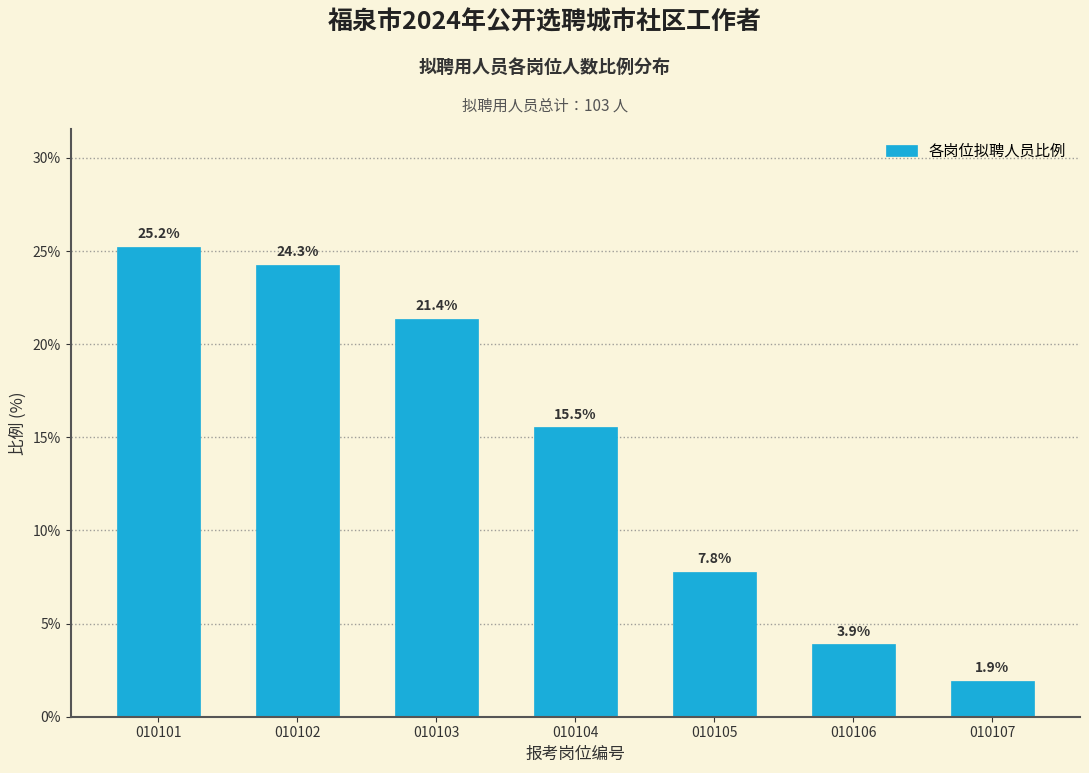

Reading left to right, transcribe all the data shown in this chart.

25.2	24.3	21.4	15.5	7.8	3.9	1.9